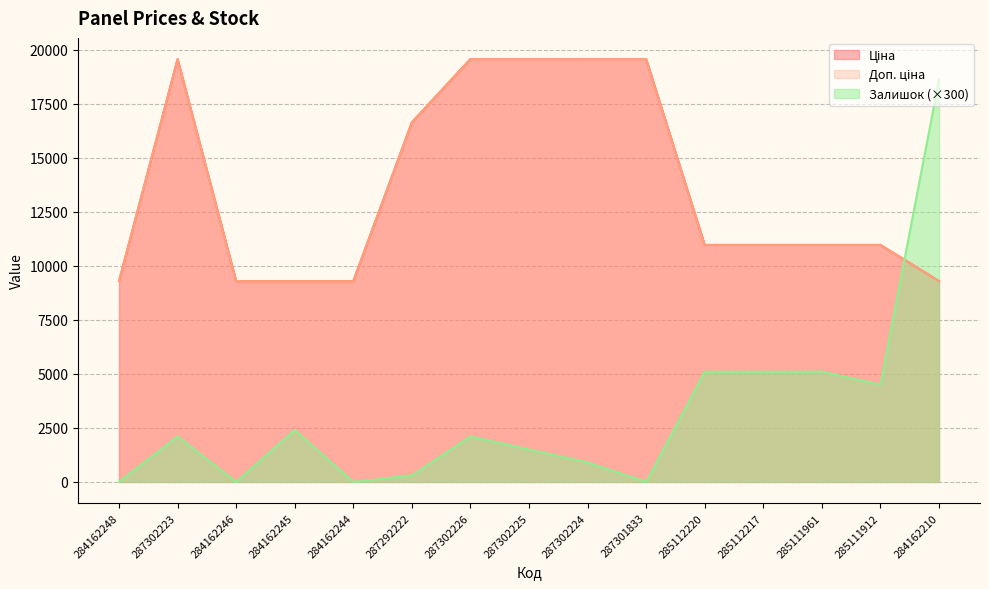

Between 284162248 and 287302225, which series saw the biggest shift?

Ціна